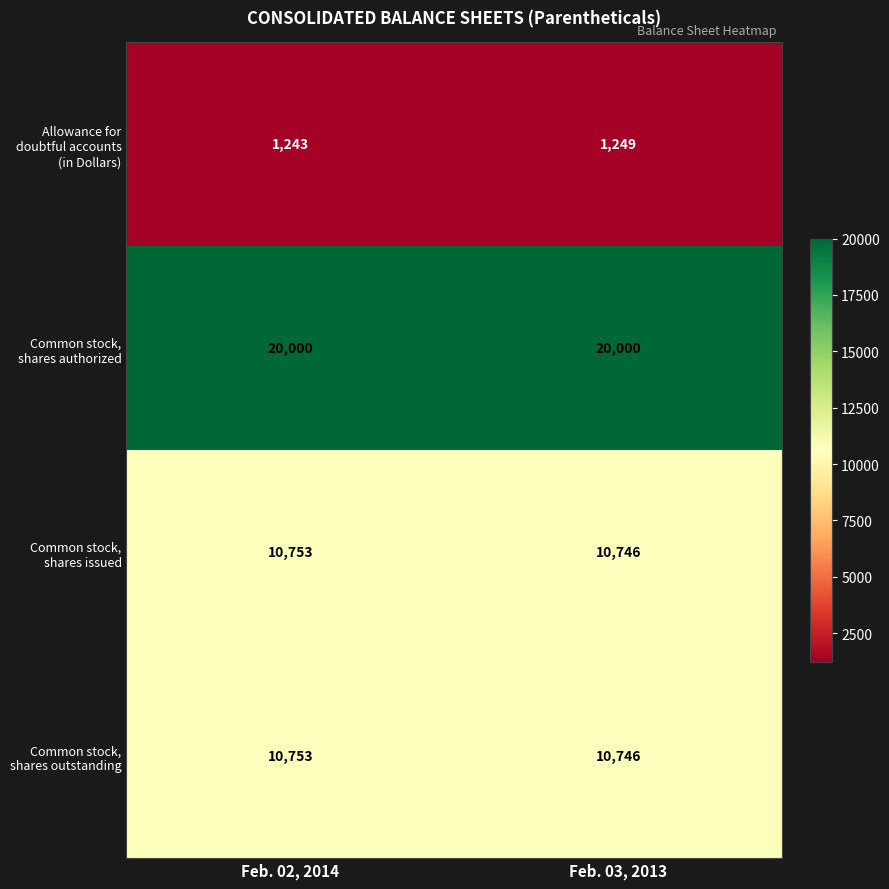

How many distinct data groups are displayed?

4